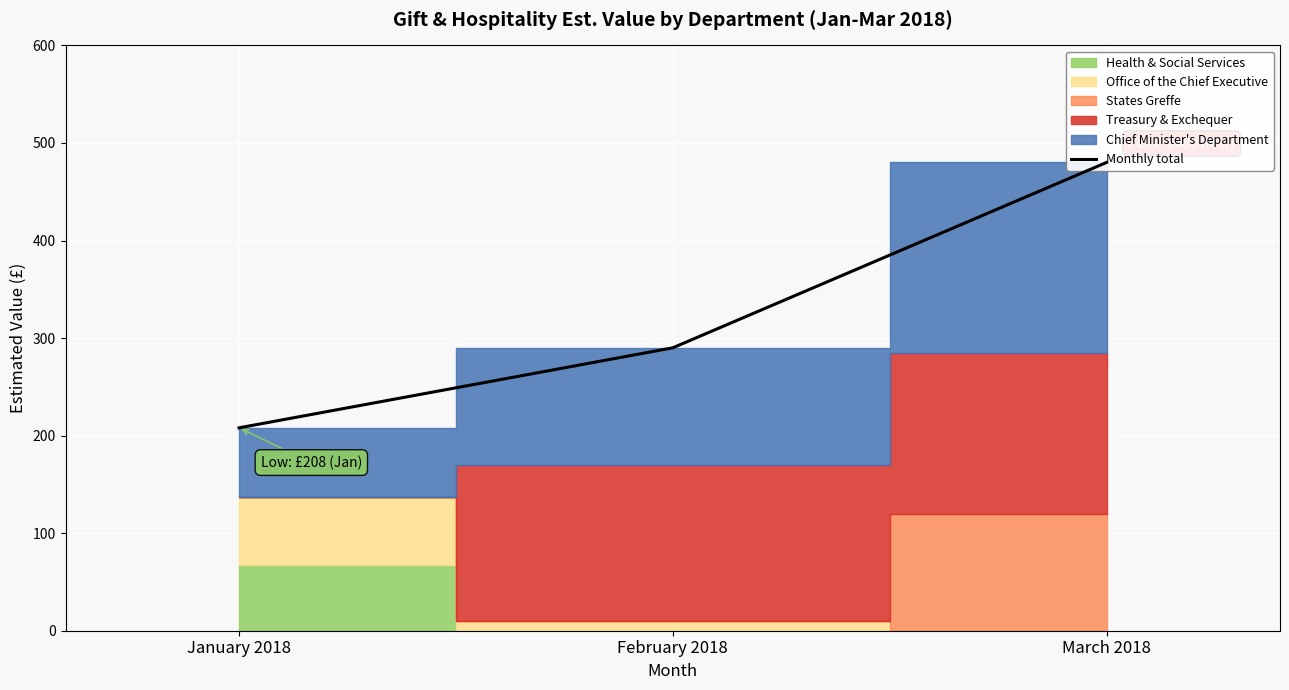

The chart shows a value of 480.0 at March 2018. True or false?

True